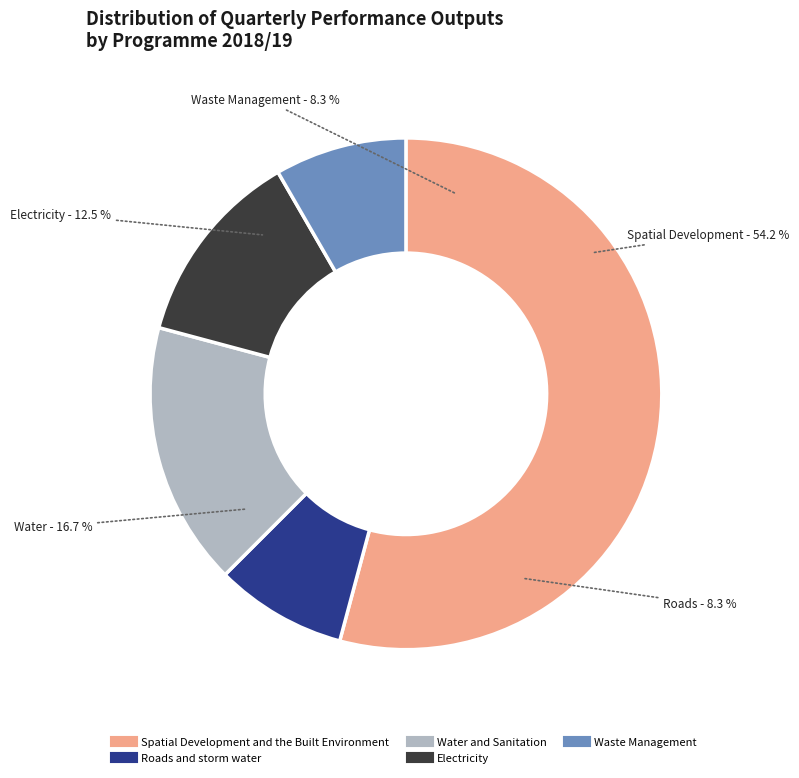

To the nearest percent, what portion does Waste Management represent?

8%